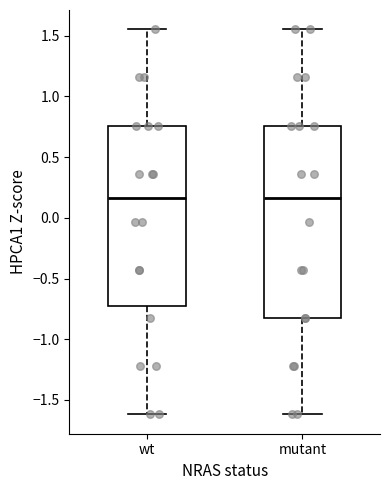

Reading left to right, read every box against the y-axis: the position of its median line, the range the box covers, and the ends of its whiskers. The values are not printed on the chart, so give them approximately, as read against the axis.

wt: median 0.15, box -0.75 to 0.75, whiskers -1.60 to 1.55
mutant: median 0.15, box -0.85 to 0.75, whiskers -1.60 to 1.55